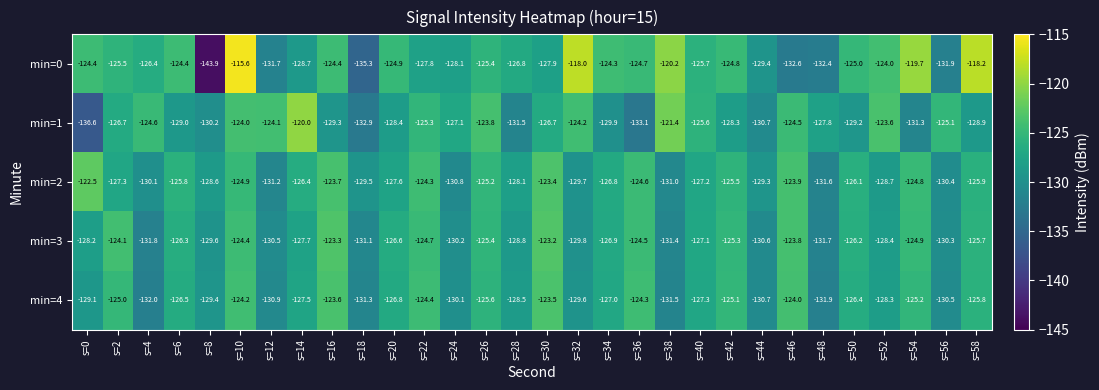

Count the number of data series in this chart.

5